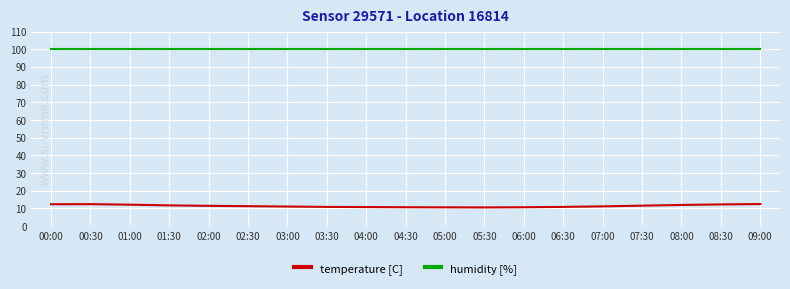

Rank the series by their maximum value, from lowest to highest.

temperature [C], humidity [%]